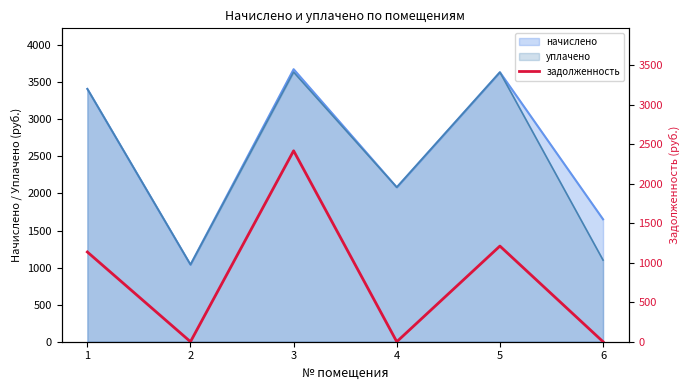

Is it true that the value at 3 is 2418.8?

True